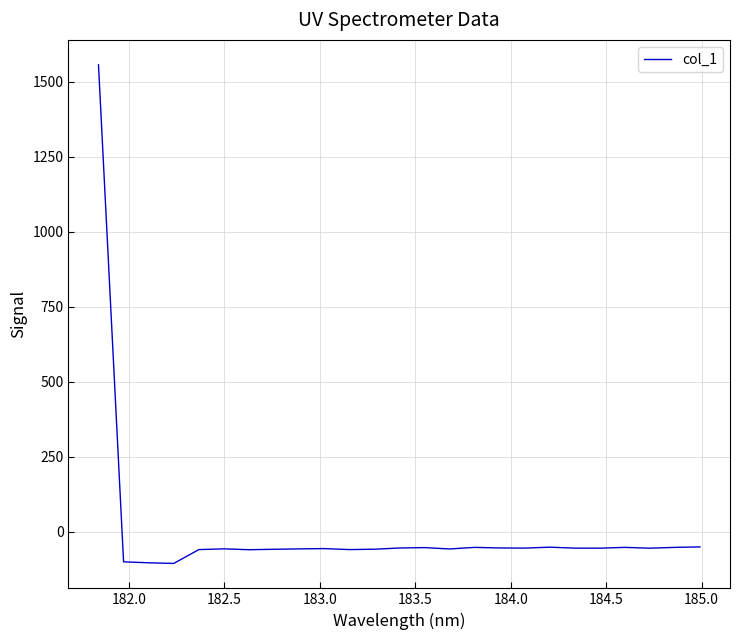

What is the smallest value displayed?

-105.0